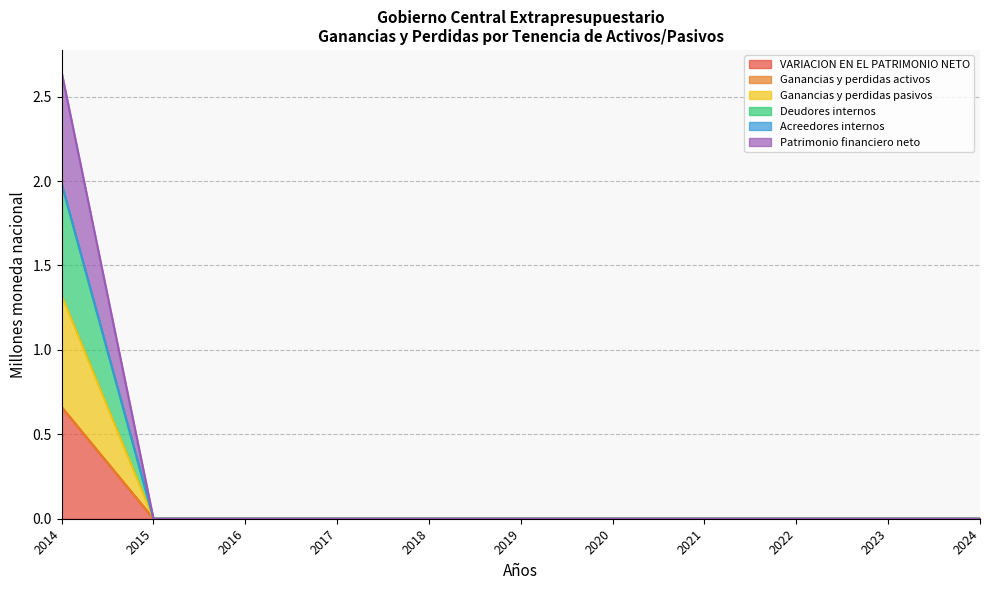

At how many categories does at least one series exceed 1?

1